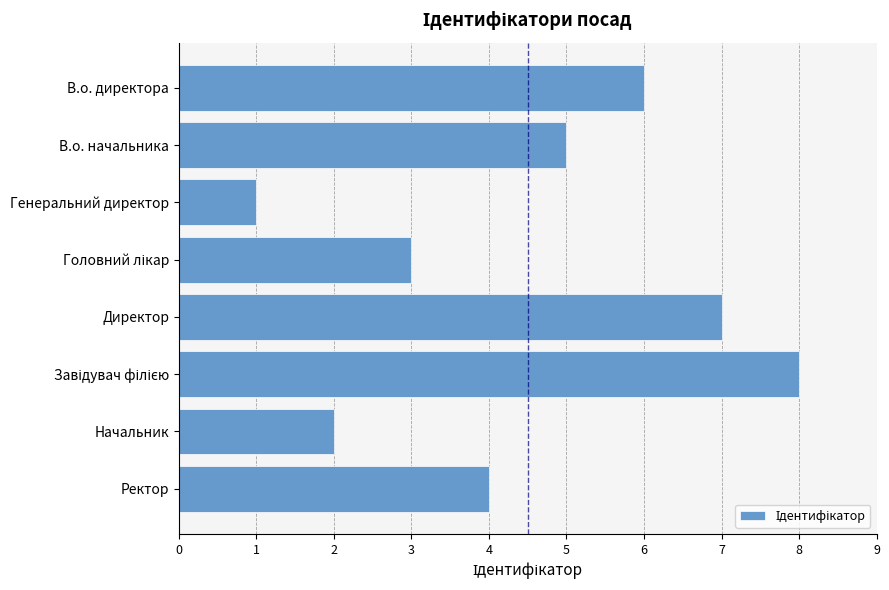

What is the sum of the values at В.о. директора and В.о. начальника?

11